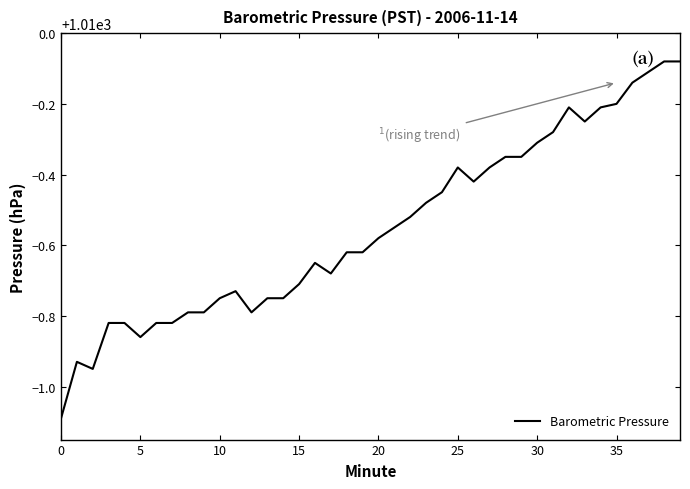

What is the smallest value displayed?

1008.9